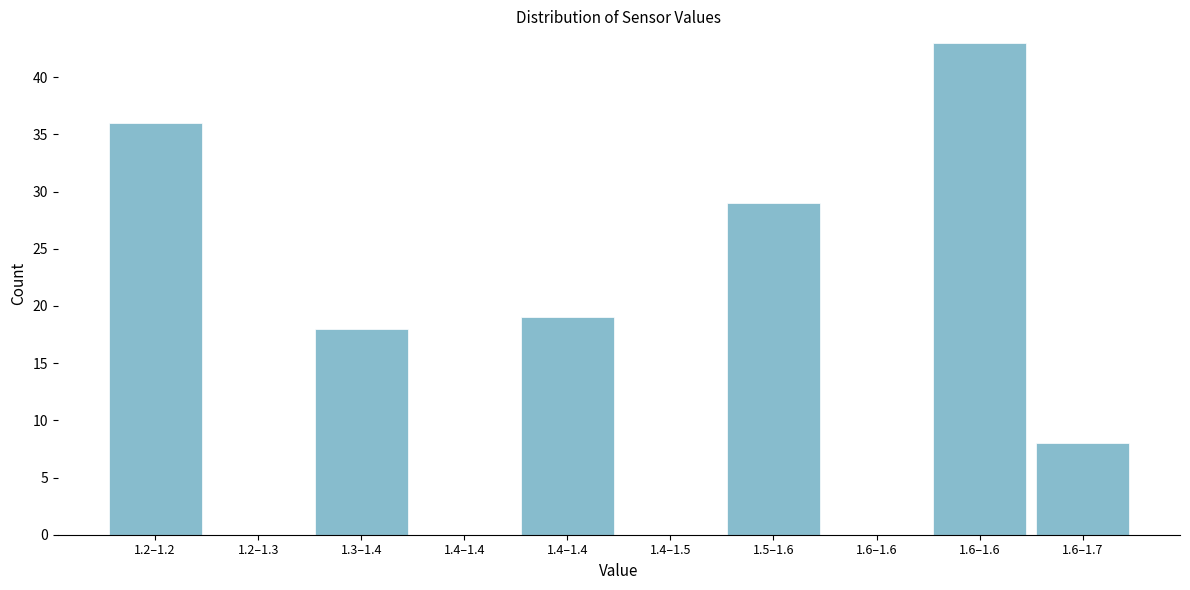

Count the number of data series in this chart.

1